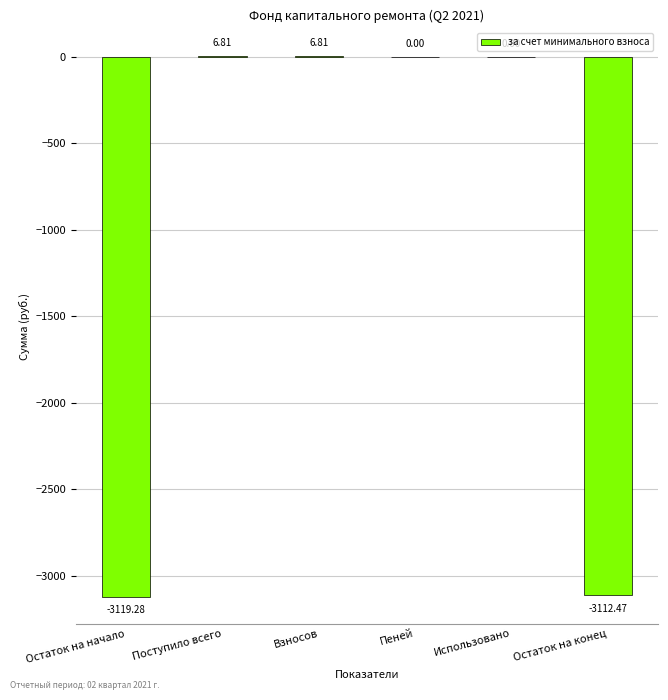

Where does the data first go above 0?

Поступило всего